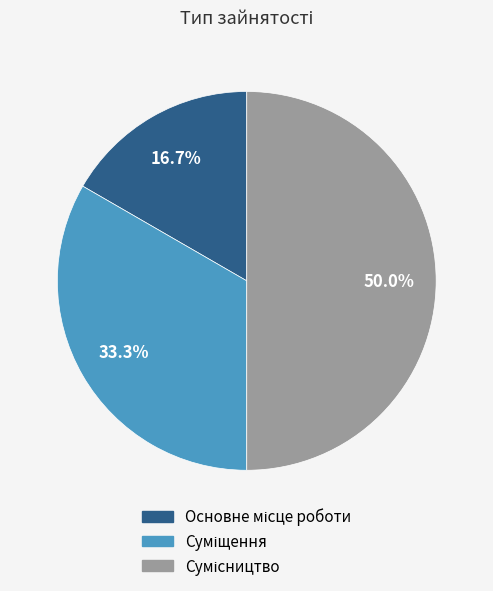

To the nearest percent, what percentage of the pie is Сумісництво?

50%